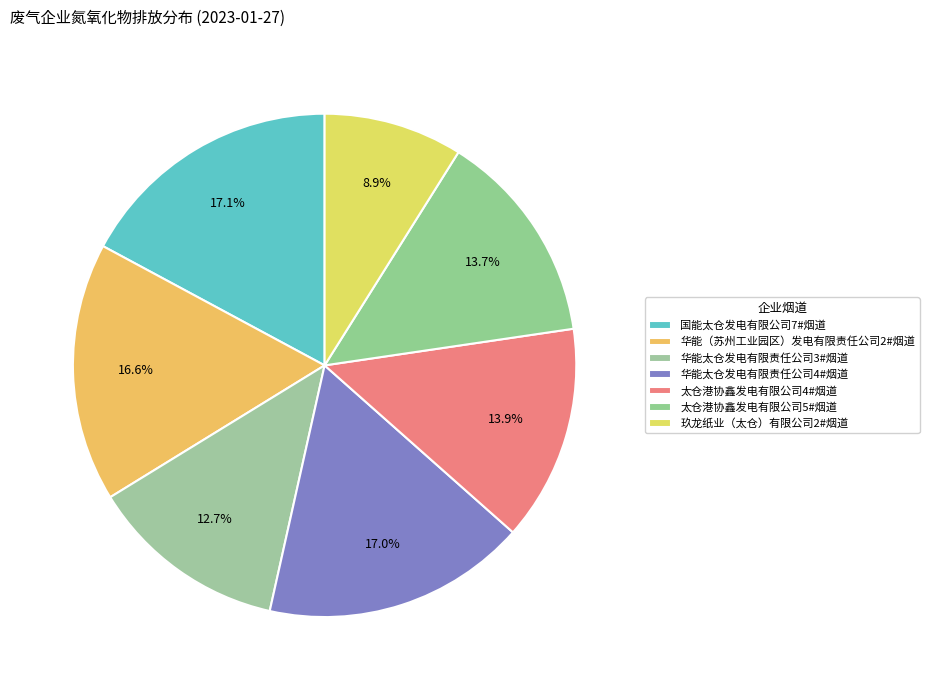

How many segments does this pie chart have?

7